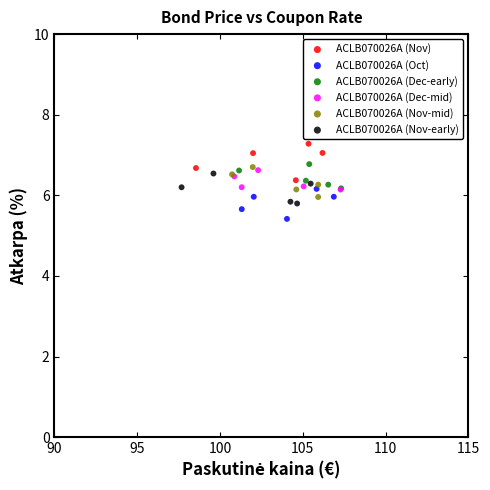

Which series reaches the minimum Y coordinate?

ACLB070026A (Oct)